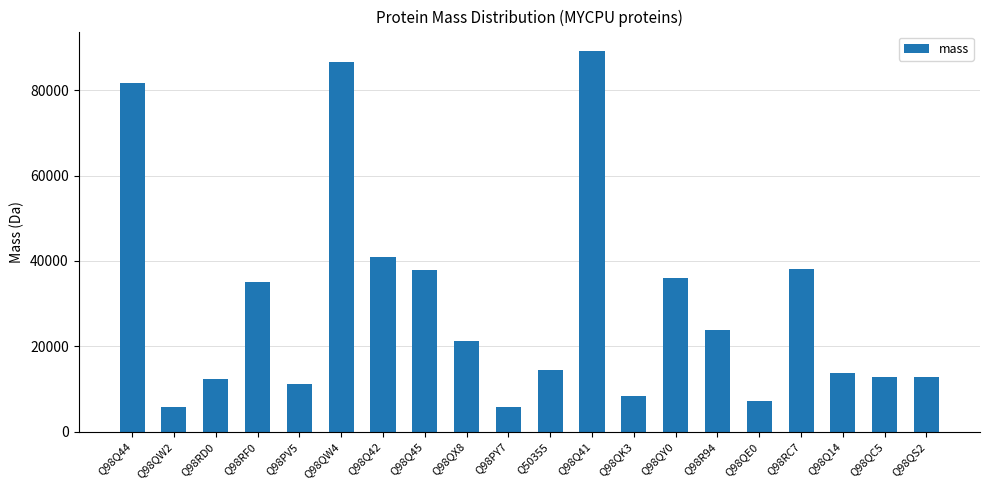

Where is the data nearest to the value 47507?

Q98Q42